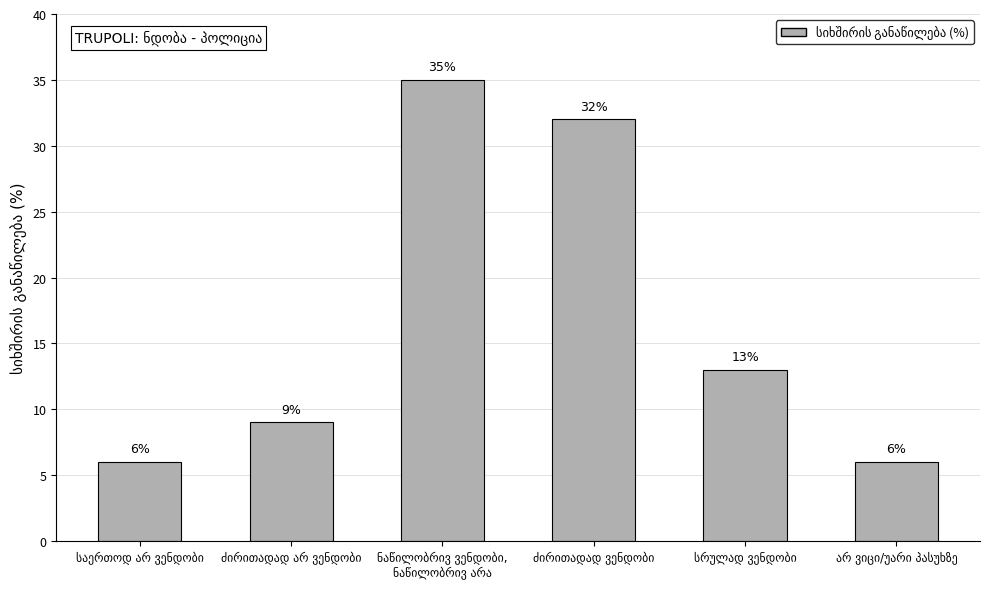

What is the value of the 3rd bar from the left?

35